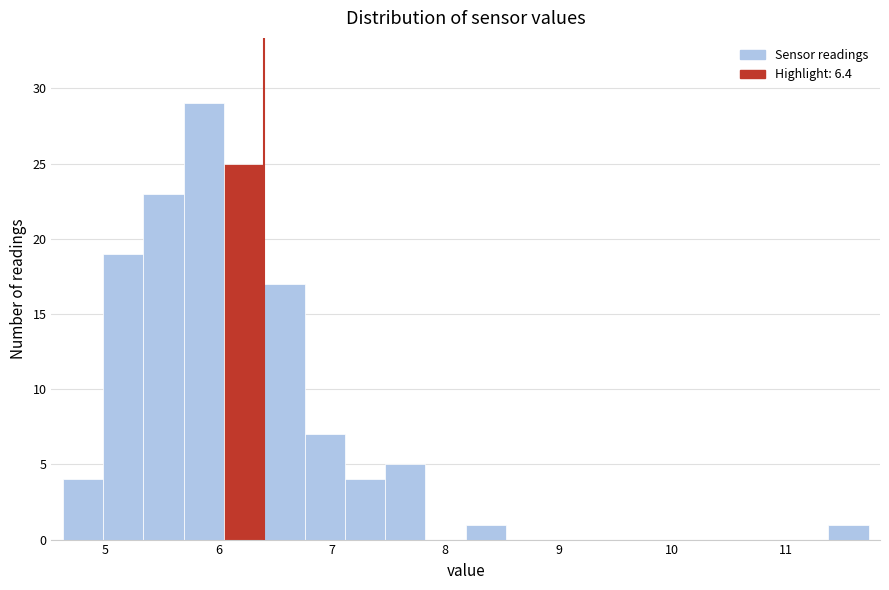

Around what value on the x-axis is the tallest bar? Give the approximate position of its centre, as read against the axis.

5.9